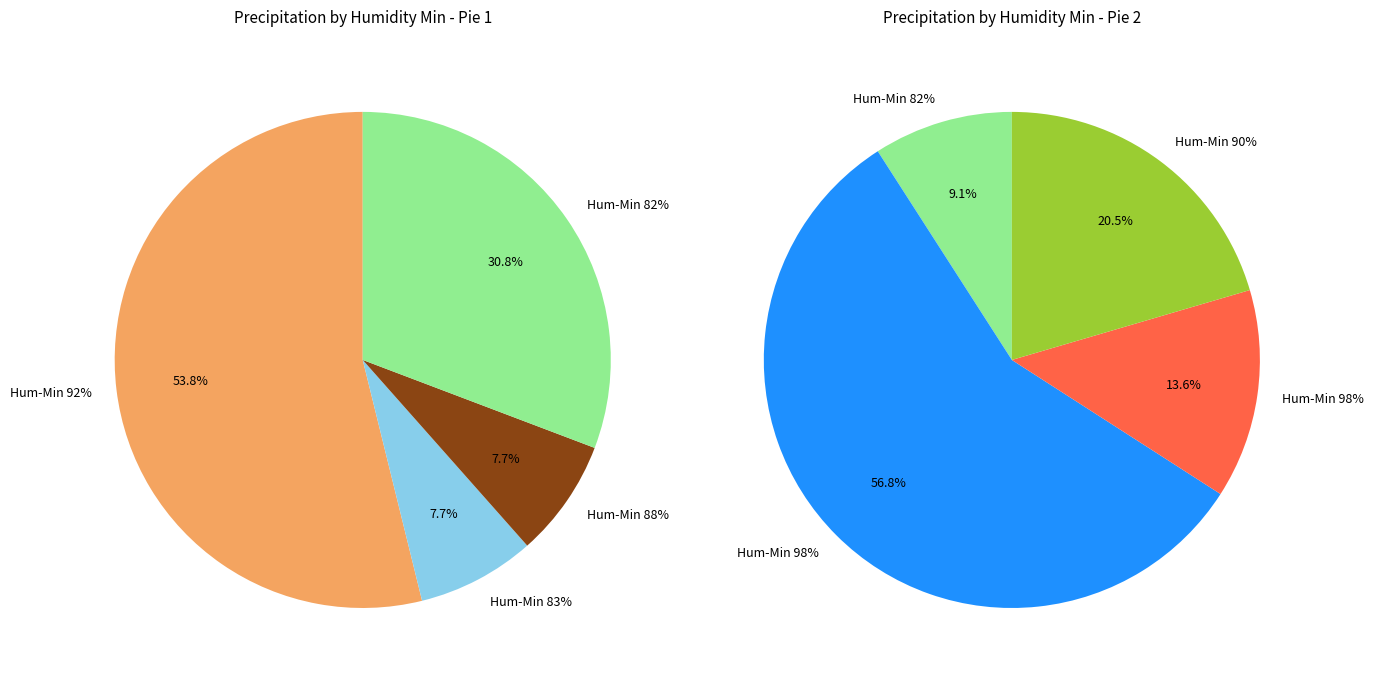

Between 98 and 92, which is larger?

98